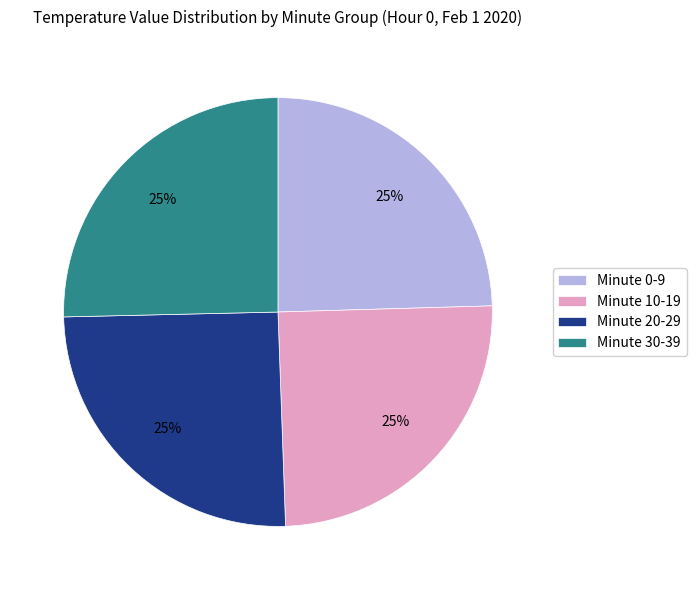

Is there any slice that represents more than half of the pie?

No